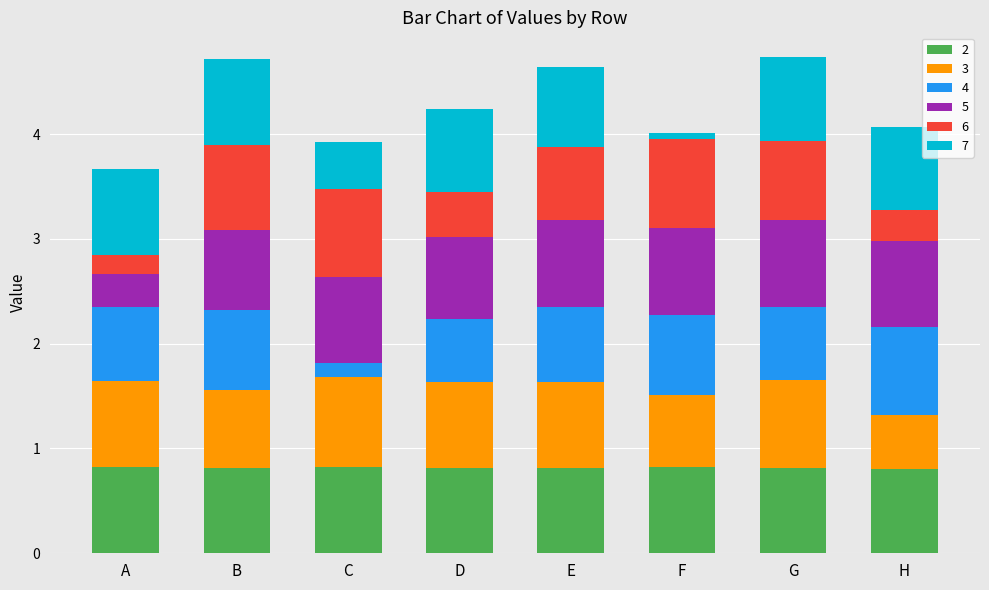

What is the total value across all series at C?

3.9